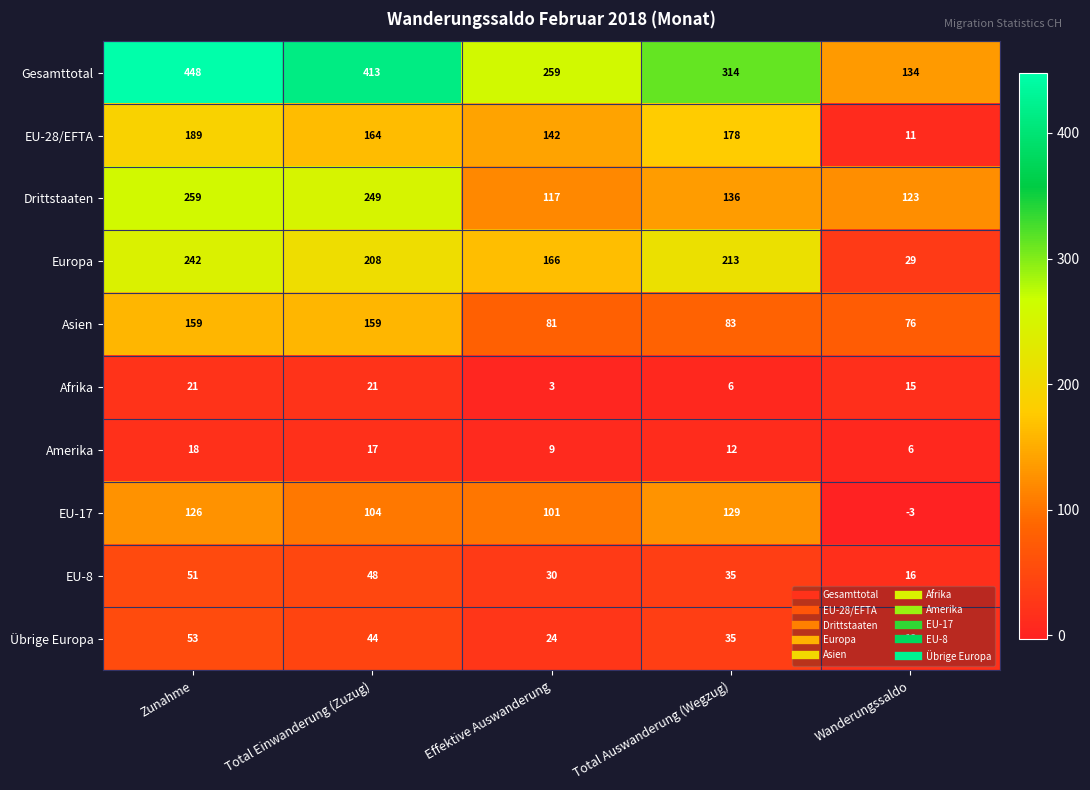

Count the Übrige Europa values in the range 24 to 44.

3